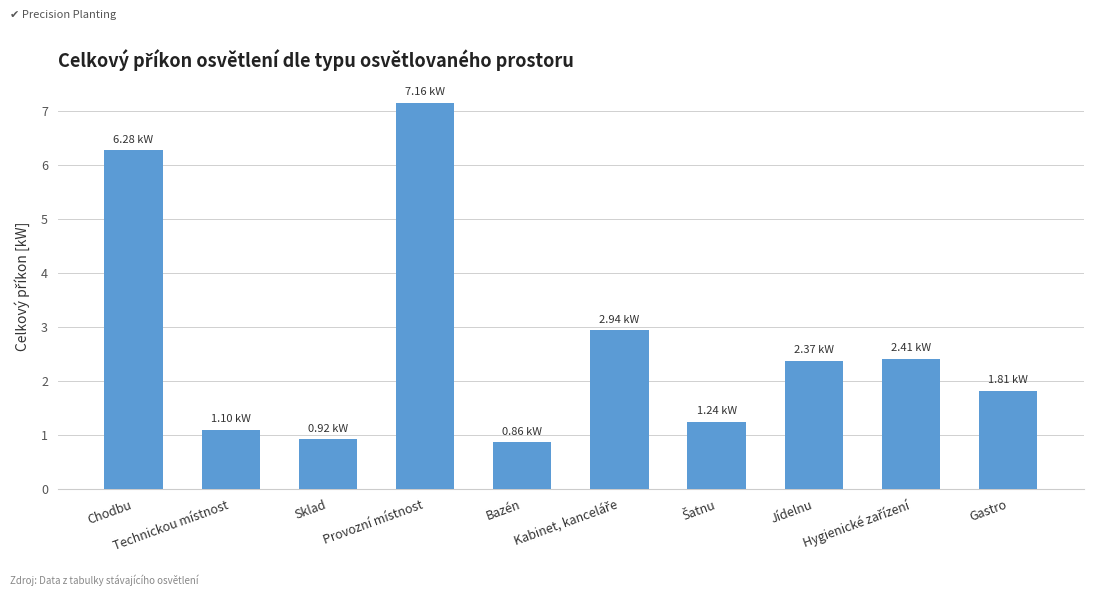

What is the average value?

2.7